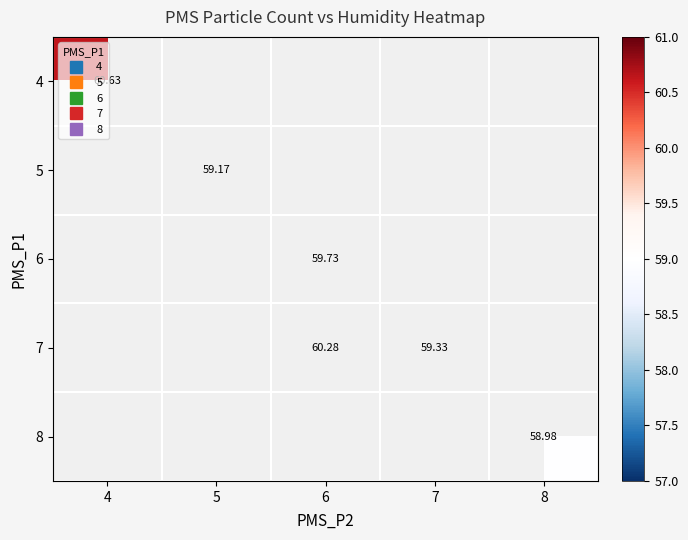

At how many categories does at least one series exceed 60?

2